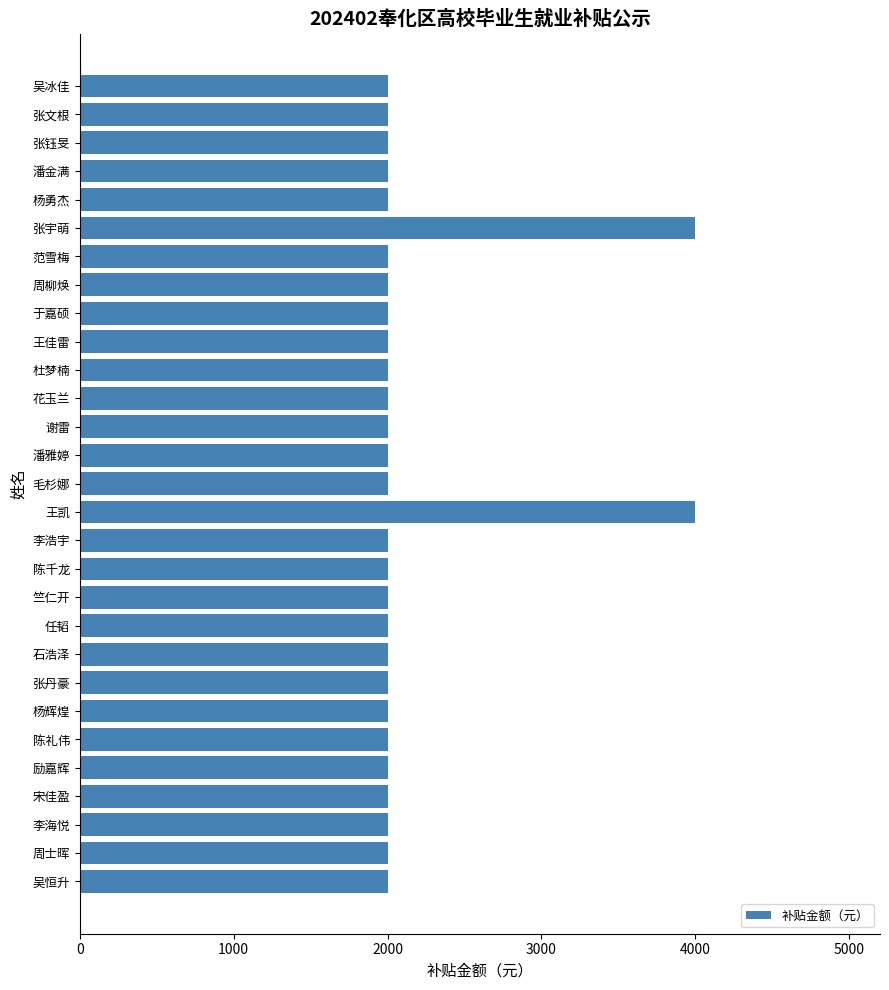

Reading top to bottom, list all the values displayed in this chart.

吴冰佳=2000	张文根=2000	张钰旻=2000	潘金满=2000	杨勇杰=2000	张宇萌=4000	范雪梅=2000	周柳焕=2000	于嘉硕=2000	王佳雷=2000	杜梦楠=2000	花玉兰=2000	谢雷=2000	潘雅婷=2000	毛杉娜=2000	王凯=4000	李浩宇=2000	陈千龙=2000	竺仁开=2000	任韬=2000	石浩泽=2000	张丹豪=2000	杨辉煌=2000	陈礼伟=2000	励嘉辉=2000	宋佳盈=2000	李海悦=2000	周士晖=2000	吴恒升=2000